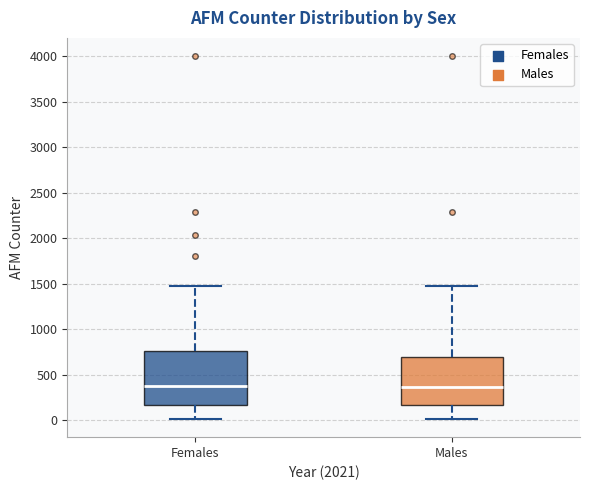

Comparing the boxes themselves (not the whiskers), which one is the tallest?

Females